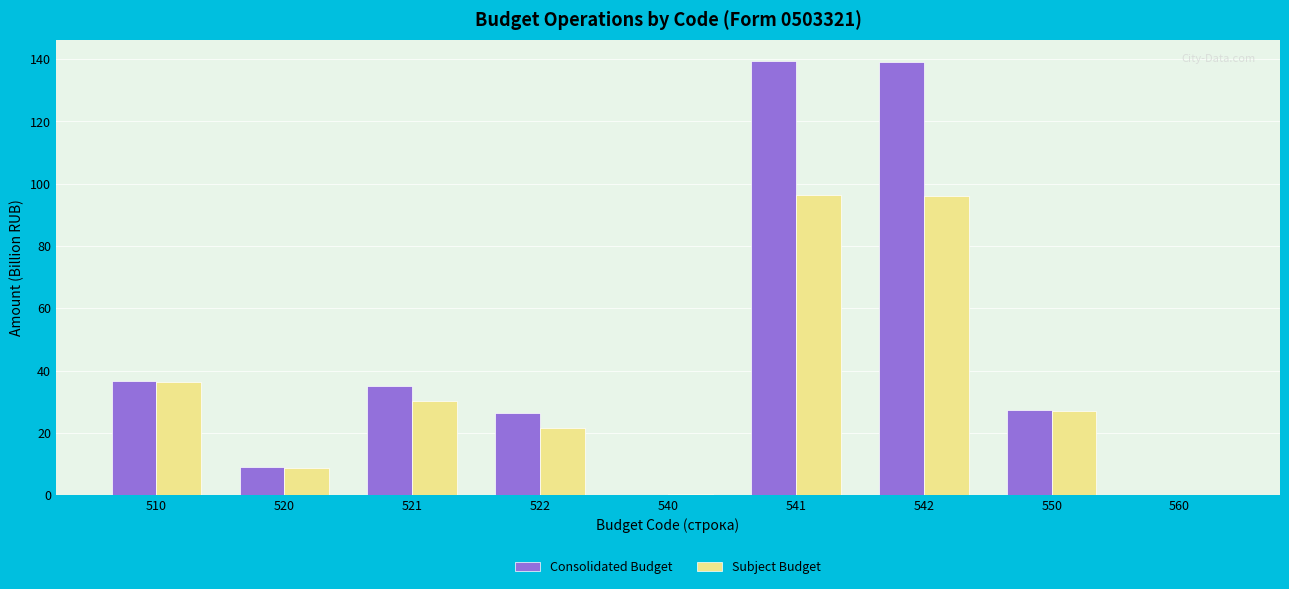

Read the Consolidated Budget value at 560.

0.1